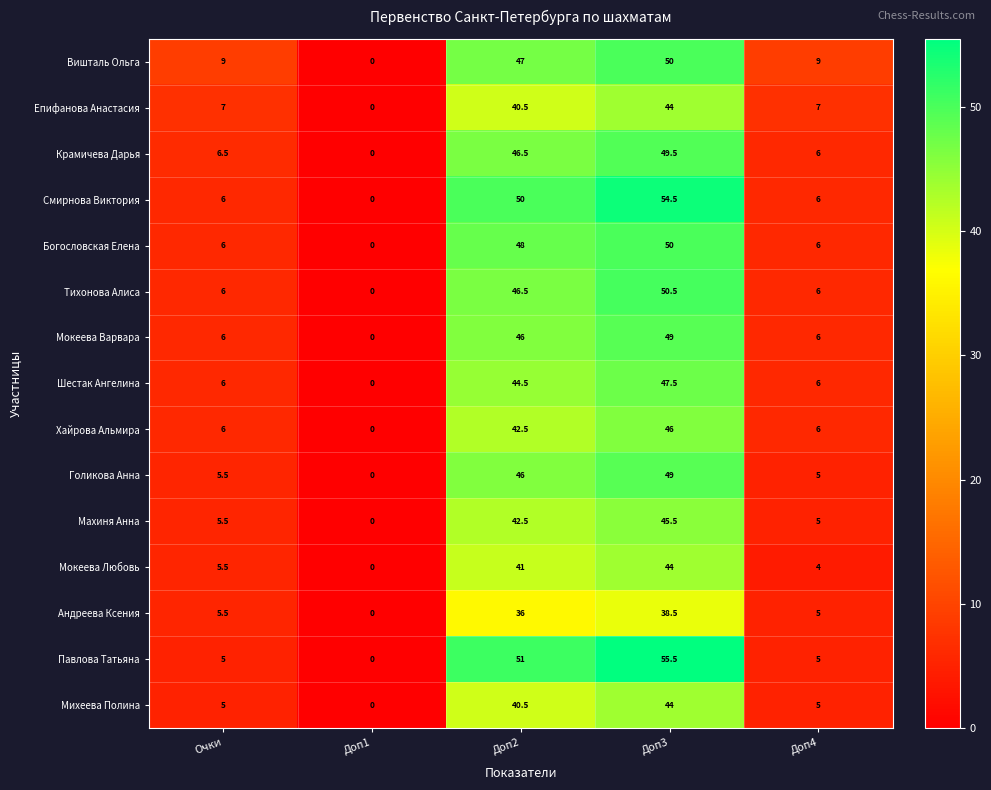

What is the sum of all Махиня Анна values?

98.5